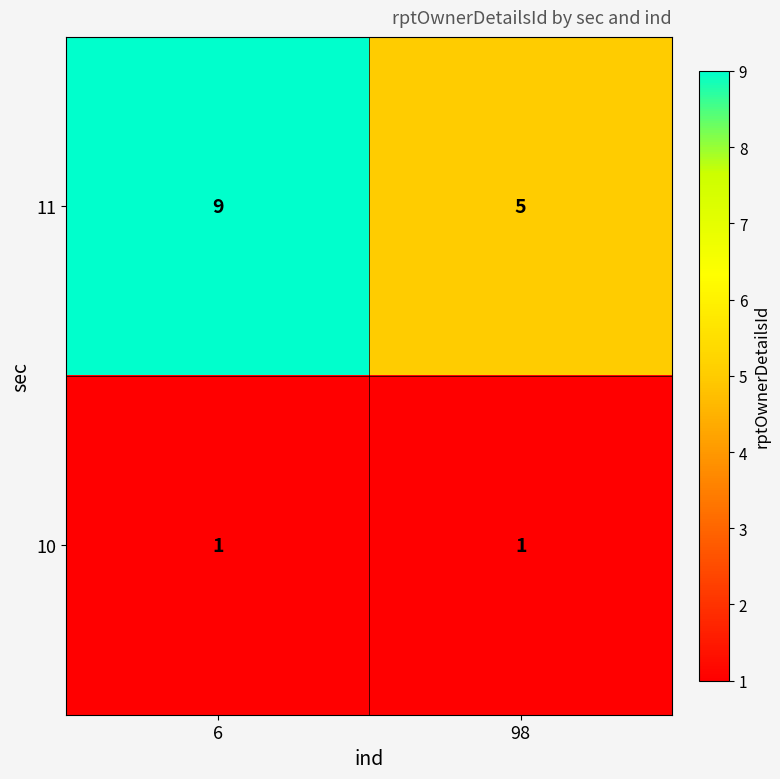

Reading left to right, list all the values displayed in this chart.

11: 6=9	98=5
10: 6=1	98=1